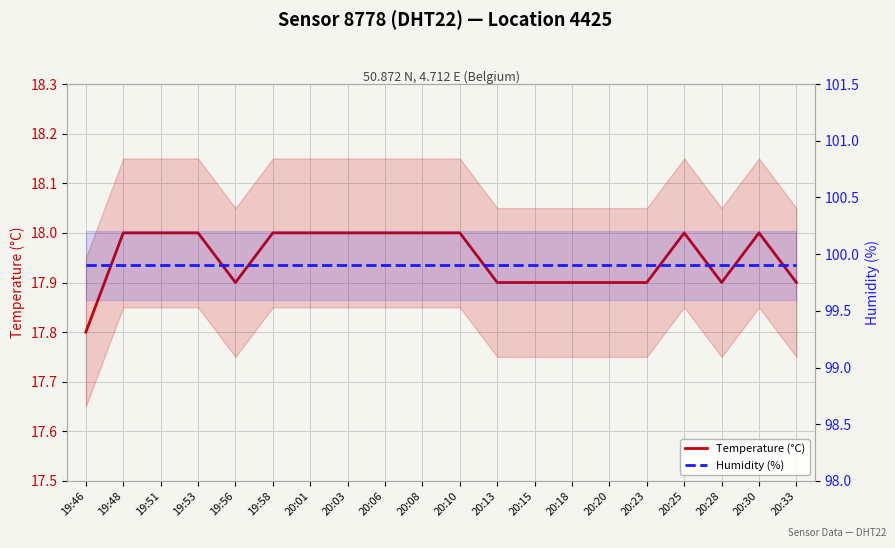

Reading left to right, transcribe all the data shown in this chart.

Temperature (°C): 17.8	18.0	18.0	18.0	17.9	18.0	18.0	18.0	18.0	18.0	18.0	17.9	17.9	17.9	17.9	17.9	18.0	17.9	18.0	17.9
Humidity (%): 99.9	99.9	99.9	99.9	99.9	99.9	99.9	99.9	99.9	99.9	99.9	99.9	99.9	99.9	99.9	99.9	99.9	99.9	99.9	99.9